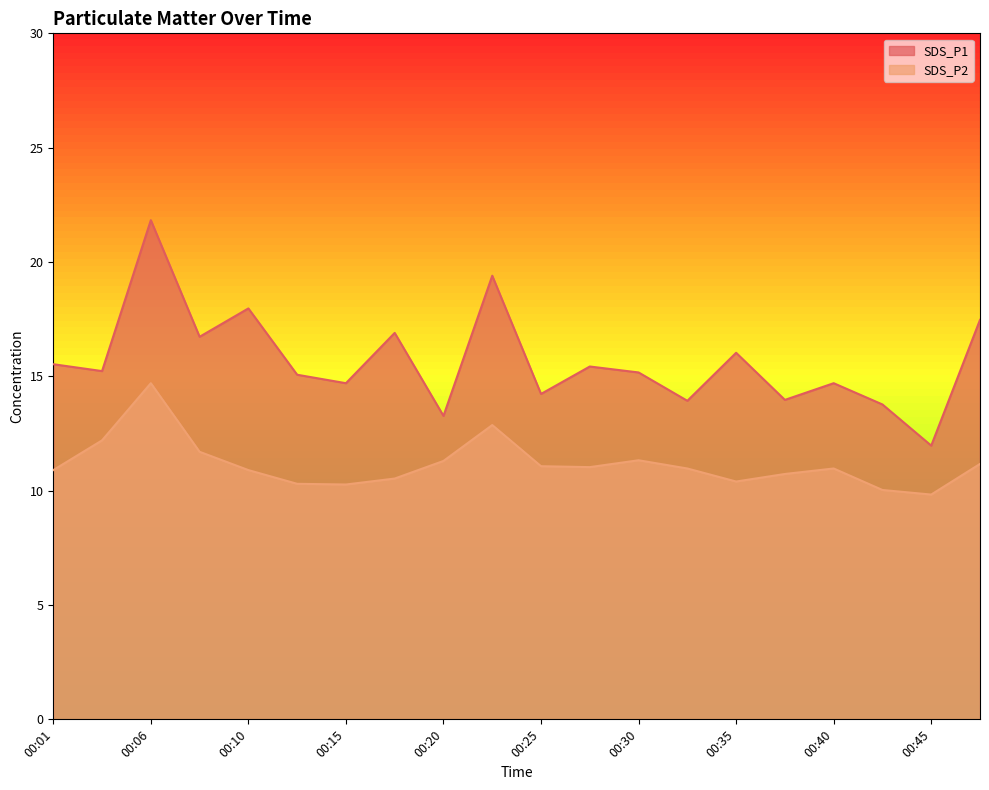

Rank the categories by SDS_P2 value from lowest to highest.

00:45, 00:42, 00:15, 00:13, 00:35, 00:18, 00:37, 00:01, 00:10, 00:32, 00:40, 00:27, 00:25, 00:47, 00:20, 00:30, 00:08, 00:03, 00:23, 00:06